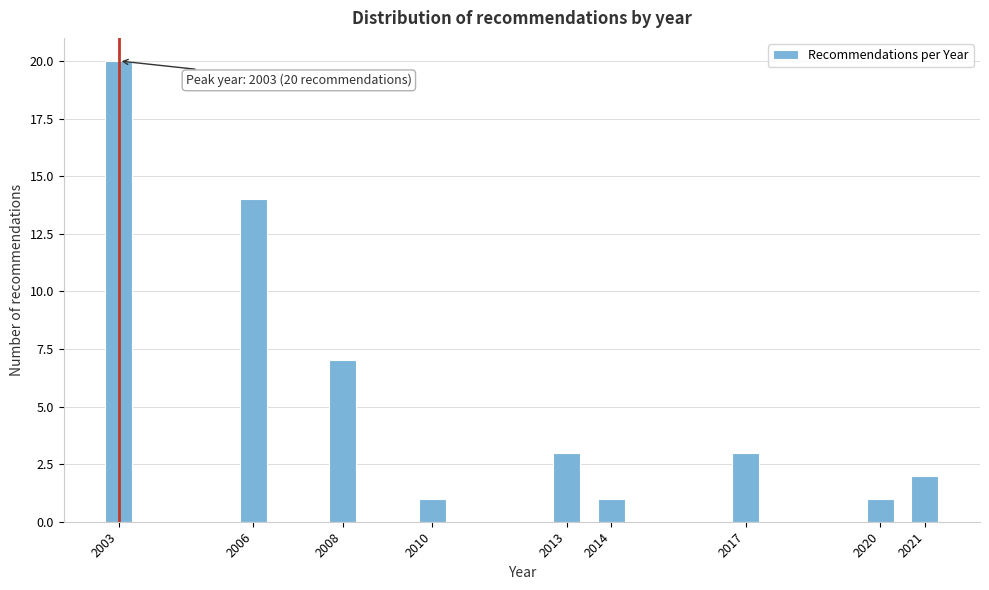

Reading left to right, list all the values displayed in this chart.

20	14	7	1	3	1	3	1	2